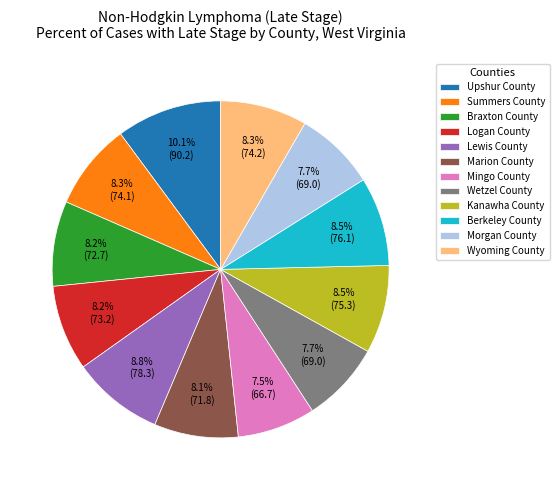

How many segments does this pie chart have?

12